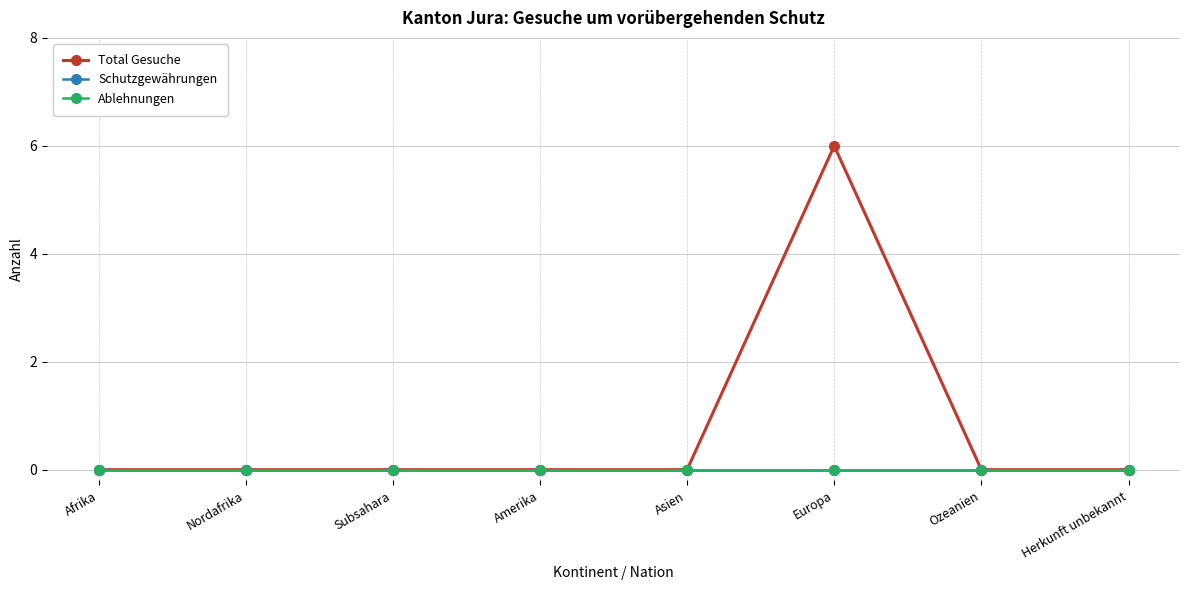

What is the total value across all series at Europa?

6